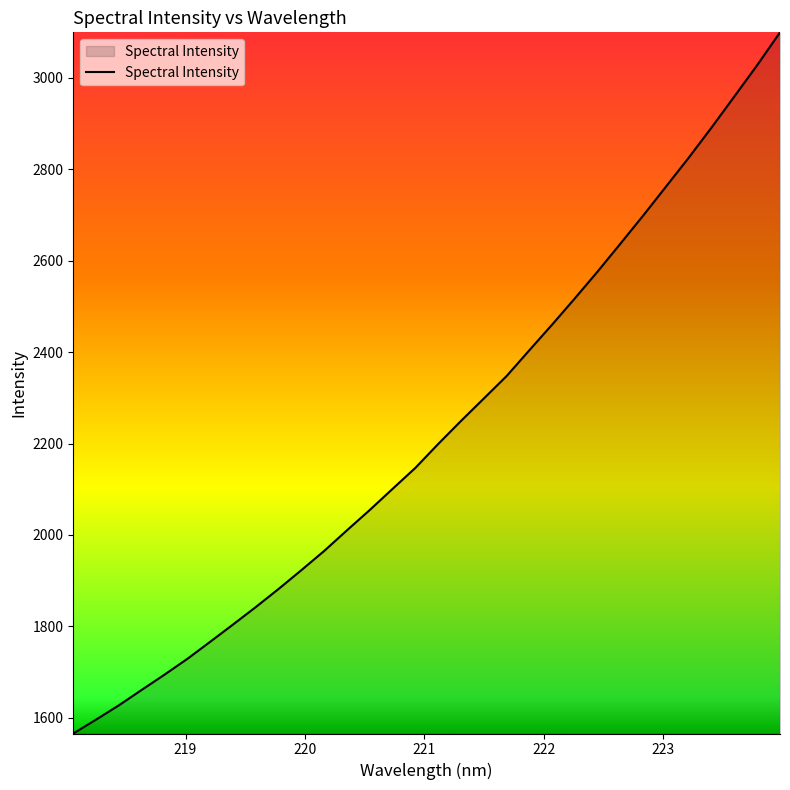

What is the maximum value shown in the chart?

3099.2